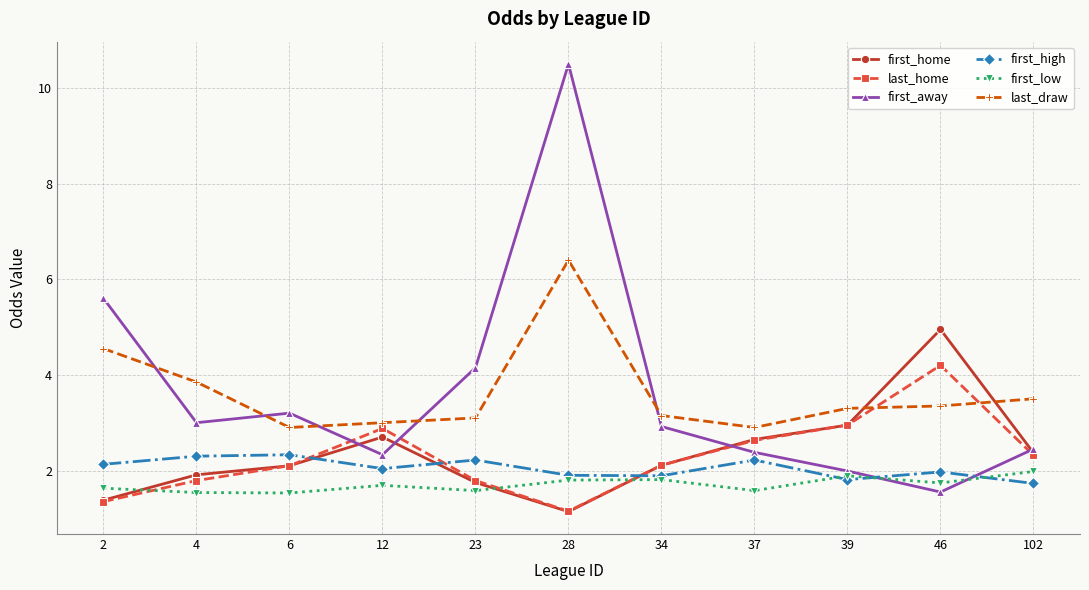

Is the value of last_draw at 39 greater than the value of first_home at 28?

Yes